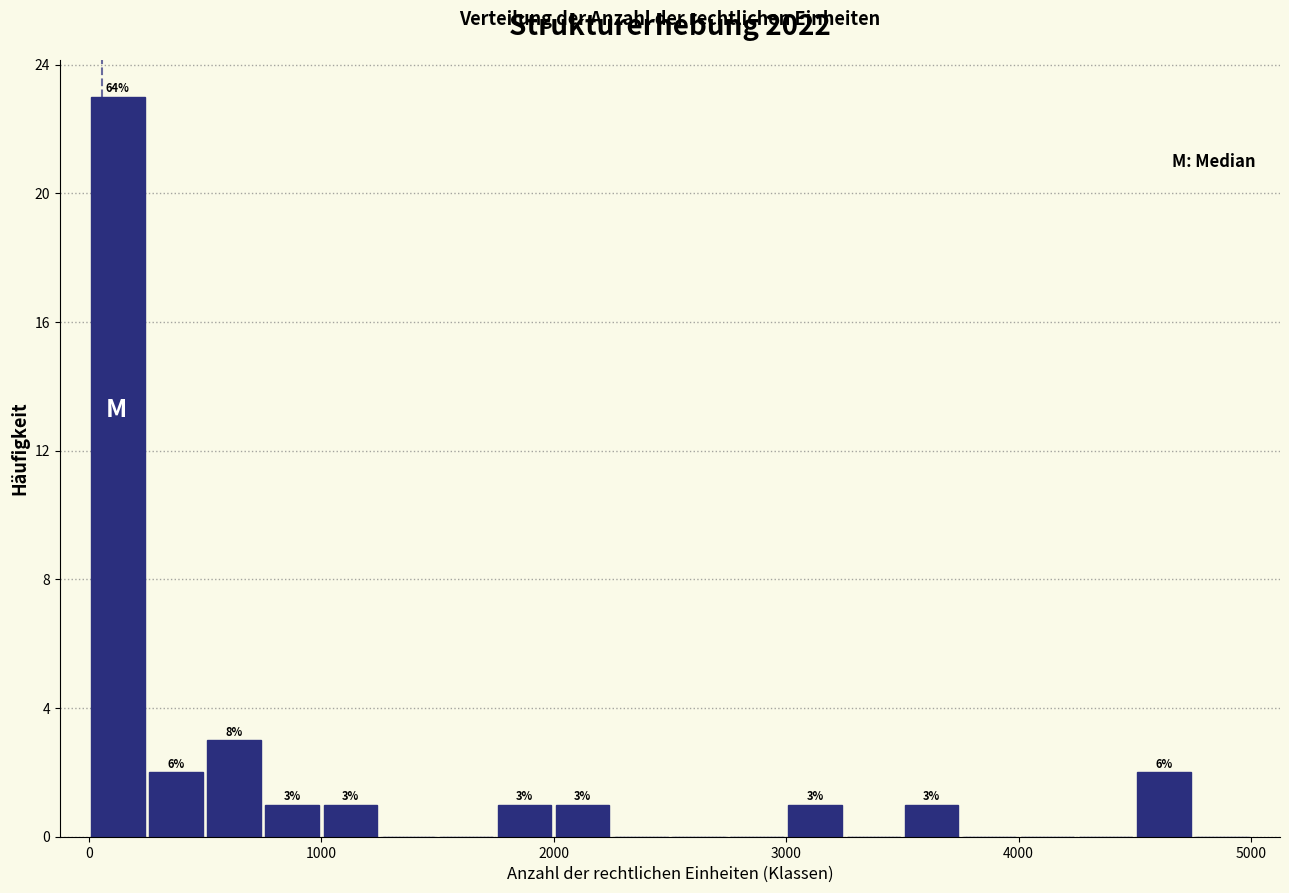

Read against the x-axis, roughly where is the centre of the tallest bar?

100